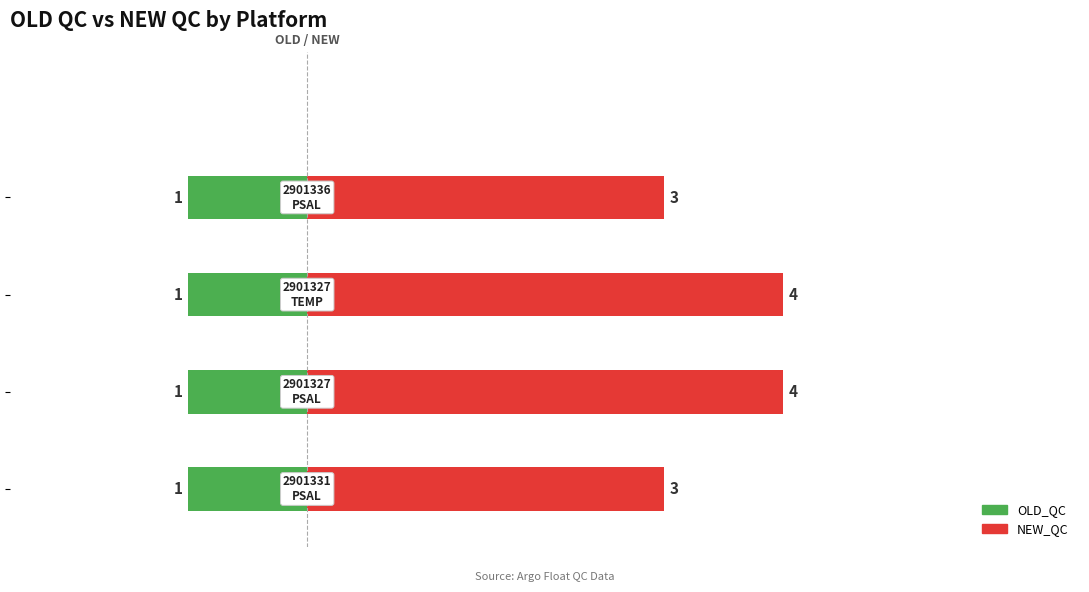

How many NEW_QC values are between 3 and 4?

4